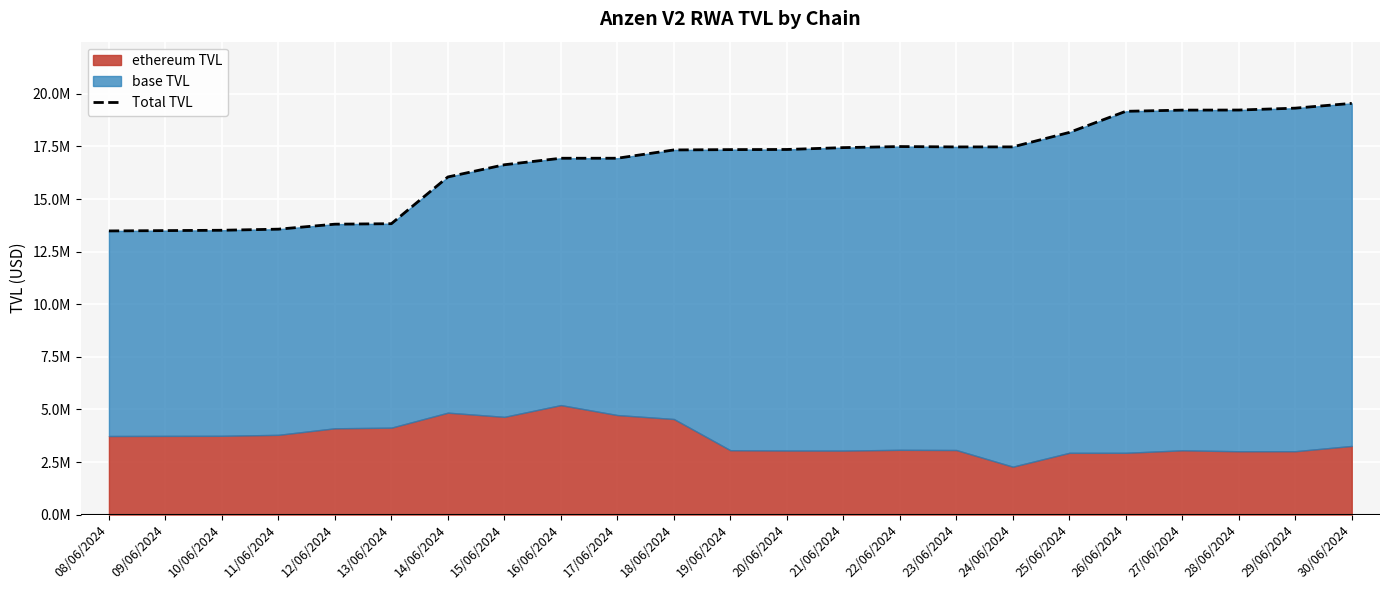

What is the difference between the maximum and second lowest values?

6049120.3